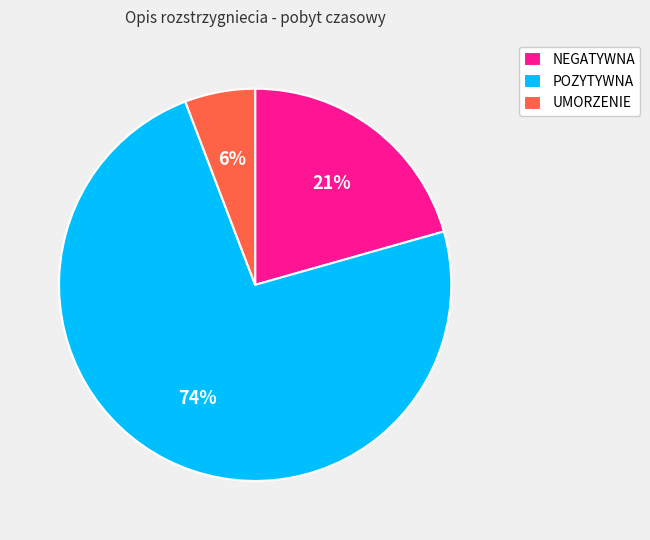

How many segments does this pie chart have?

3